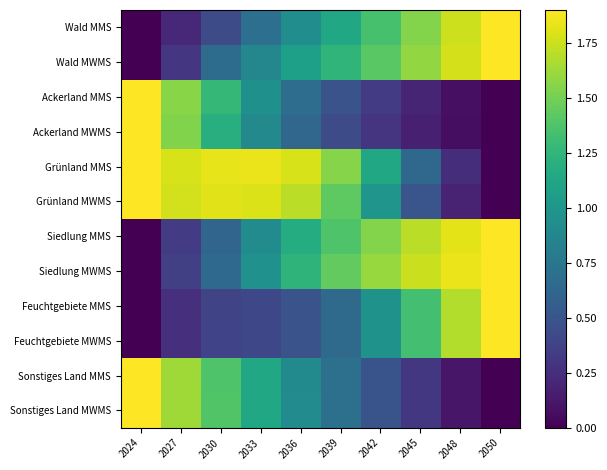

Reading right to left, extract all data points from this chart.

Wald MMS: 2050=1.9	2048=1.8	2045=1.5	2042=1.3	2039=1.1	2036=0.9	2033=0.7	2030=0.4	2027=0.2	2024=0.0
Wald MWMS: 2050=1.9	2048=1.8	2045=1.6	2042=1.4	2039=1.2	2036=1.1	2033=0.9	2030=0.7	2027=0.3	2024=0.0
Ackerland MMS: 2050=0.0	2048=0.1	2045=0.2	2042=0.3	2039=0.5	2036=0.7	2033=1.0	2030=1.3	2027=1.6	2024=1.9
Ackerland MWMS: 2050=0.0	2048=0.1	2045=0.2	2042=0.3	2039=0.4	2036=0.6	2033=0.9	2030=1.2	2027=1.5	2024=1.9
Grünland MMS: 2050=0.0	2048=0.2	2045=0.6	2042=1.1	2039=1.6	2036=1.8	2033=1.8	2030=1.8	2027=1.8	2024=1.9
Grünland MWMS: 2050=0.0	2048=0.2	2045=0.5	2042=1.0	2039=1.4	2036=1.7	2033=1.8	2030=1.8	2027=1.8	2024=1.9
Siedlung MMS: 2050=1.9	2048=1.8	2045=1.7	2042=1.5	2039=1.4	2036=1.2	2033=0.9	2030=0.6	2027=0.3	2024=0.0
Siedlung MWMS: 2050=1.9	2048=1.8	2045=1.8	2042=1.6	2039=1.4	2036=1.2	2033=1.0	2030=0.6	2027=0.4	2024=0.0
Feuchtgebiete MMS: 2050=1.9	2048=1.7	2045=1.3	2042=1.0	2039=0.7	2036=0.5	2033=0.4	2030=0.4	2027=0.3	2024=0.0
Feuchtgebiete MWMS: 2050=1.9	2048=1.7	2045=1.3	2042=1.0	2039=0.7	2036=0.5	2033=0.4	2030=0.4	2027=0.3	2024=0.0
Sonstiges Land MMS: 2050=0.0	2048=0.1	2045=0.3	2042=0.5	2039=0.7	2036=0.9	2033=1.1	2030=1.4	2027=1.6	2024=1.9
Sonstiges Land MWMS: 2050=0.0	2048=0.1	2045=0.3	2042=0.5	2039=0.7	2036=0.9	2033=1.1	2030=1.4	2027=1.6	2024=1.9